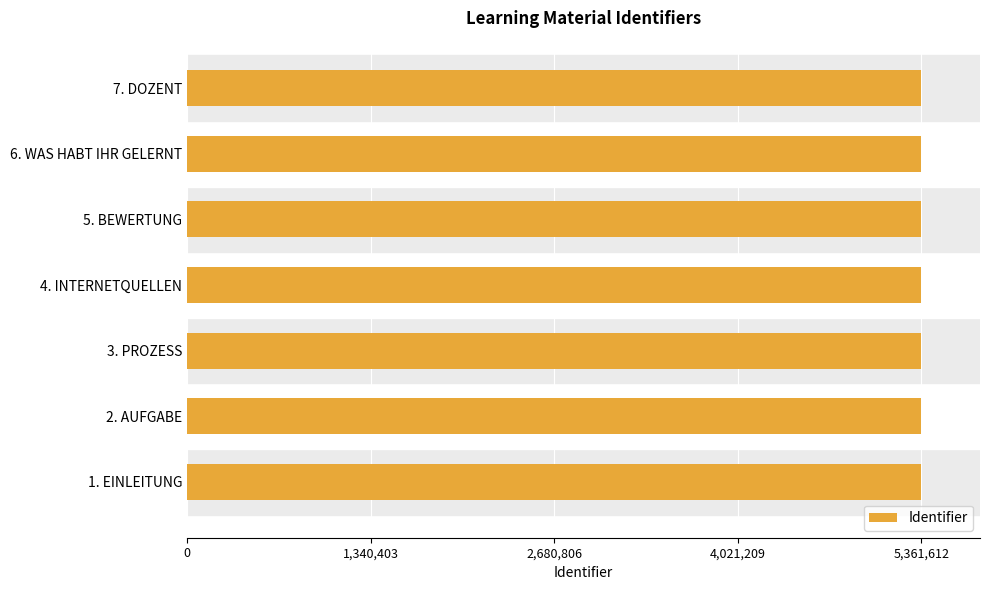

The value at 4. INTERNETQUELLEN is 9189039. True or false?

False